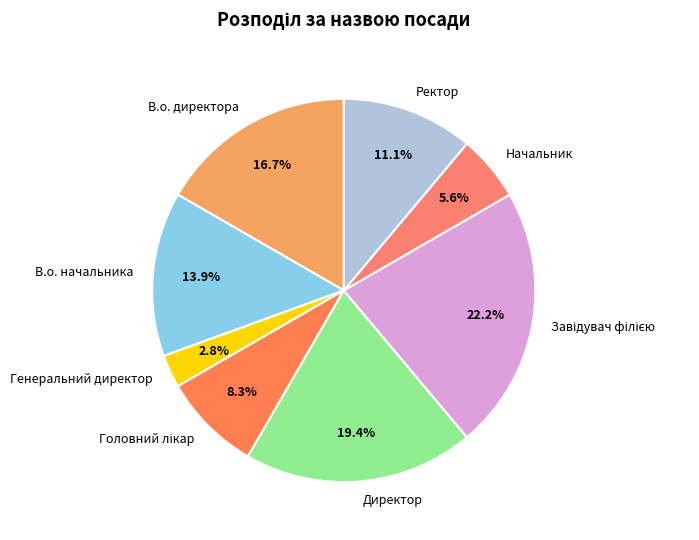

Approximately how many times larger is the value at Начальник compared to Ректор?

0.5